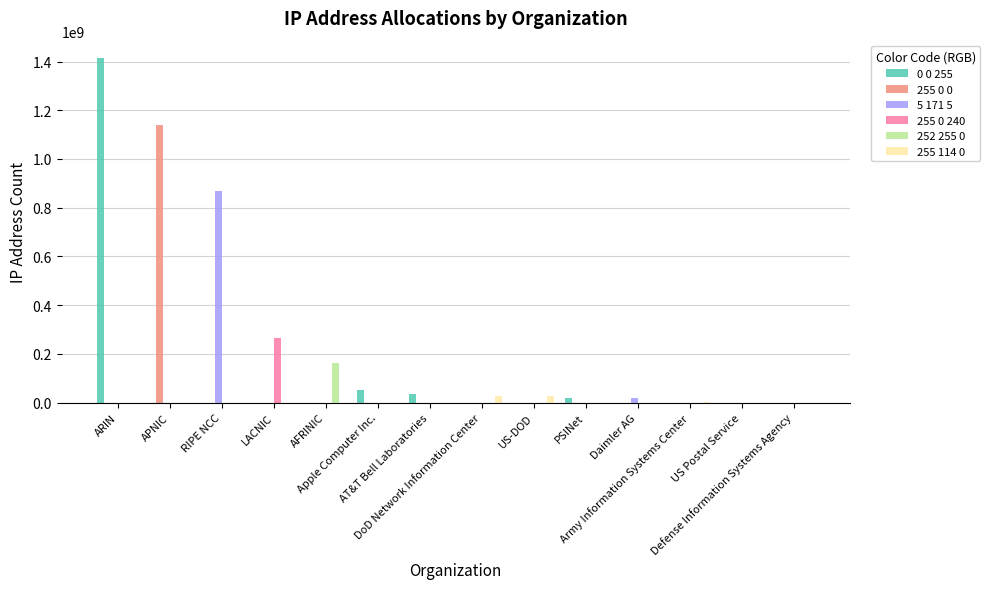

What is the maximum value shown in the chart?

1414939765